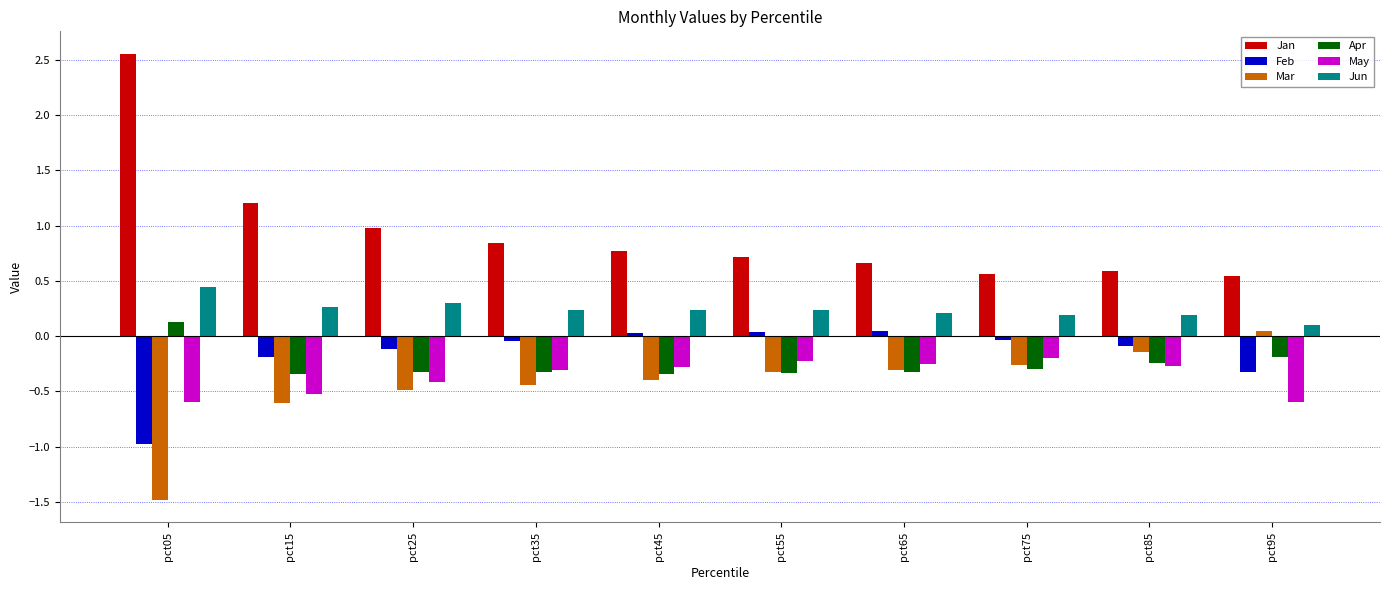

The Jan series shows 0.8 at pct45. True or false?

True